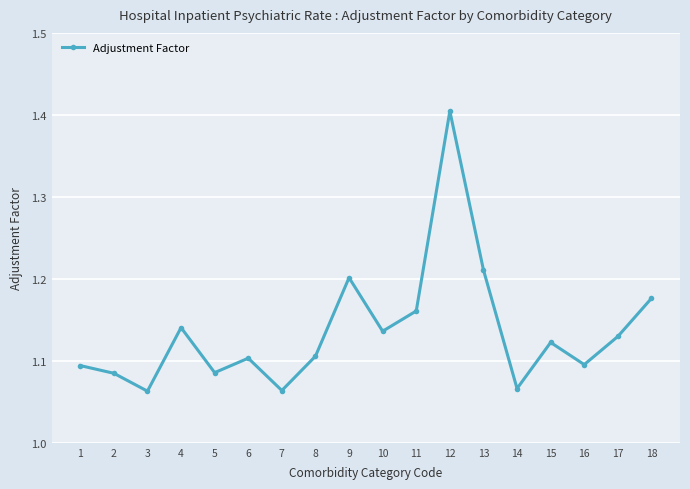

The chart shows a value of 1.1 at 16. True or false?

True